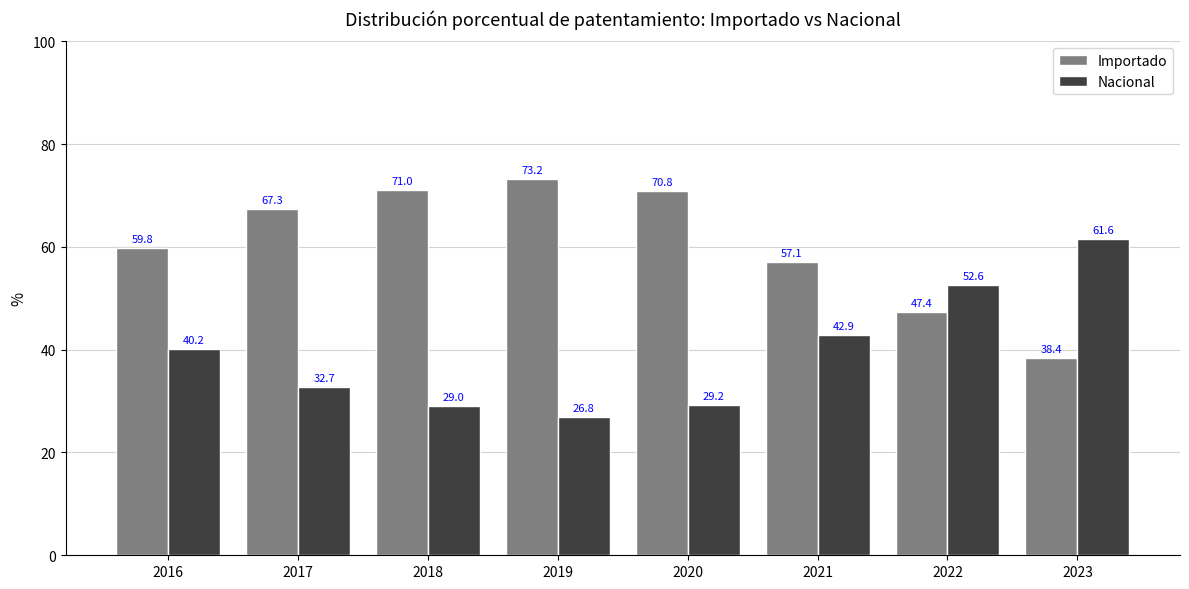

List the series in order of their overall mean, highest first.

Importado, Nacional